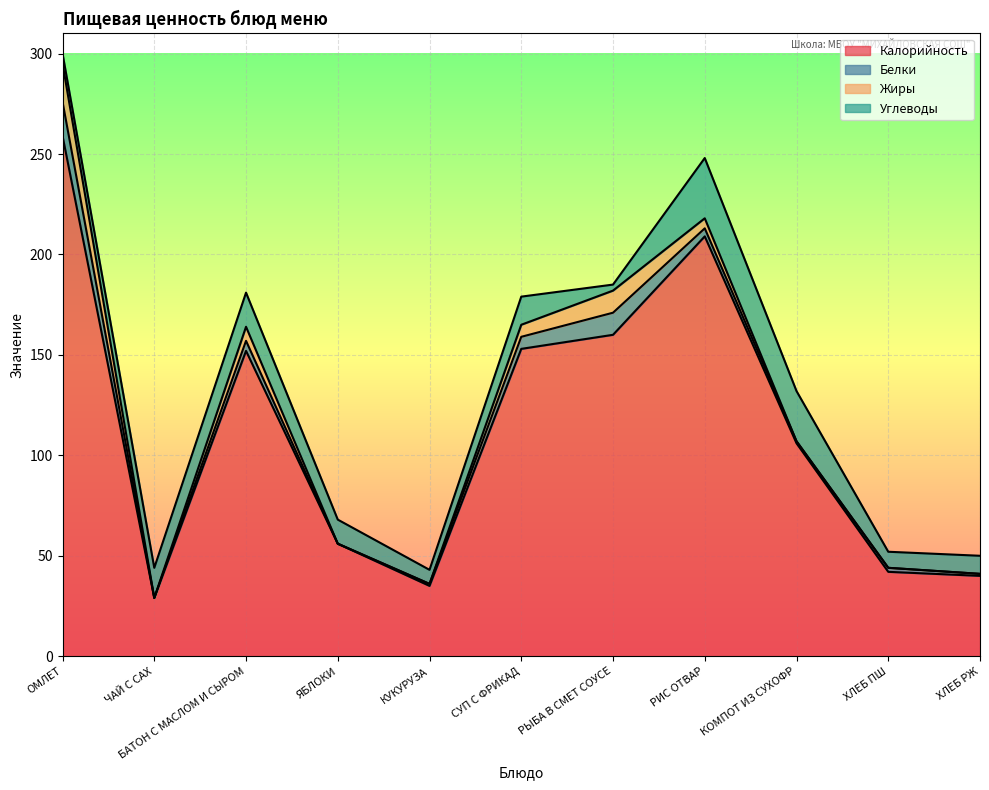

Where is the first local maximum for Калорийность?

БАТОН С МАСЛОМ И СЫРОМ